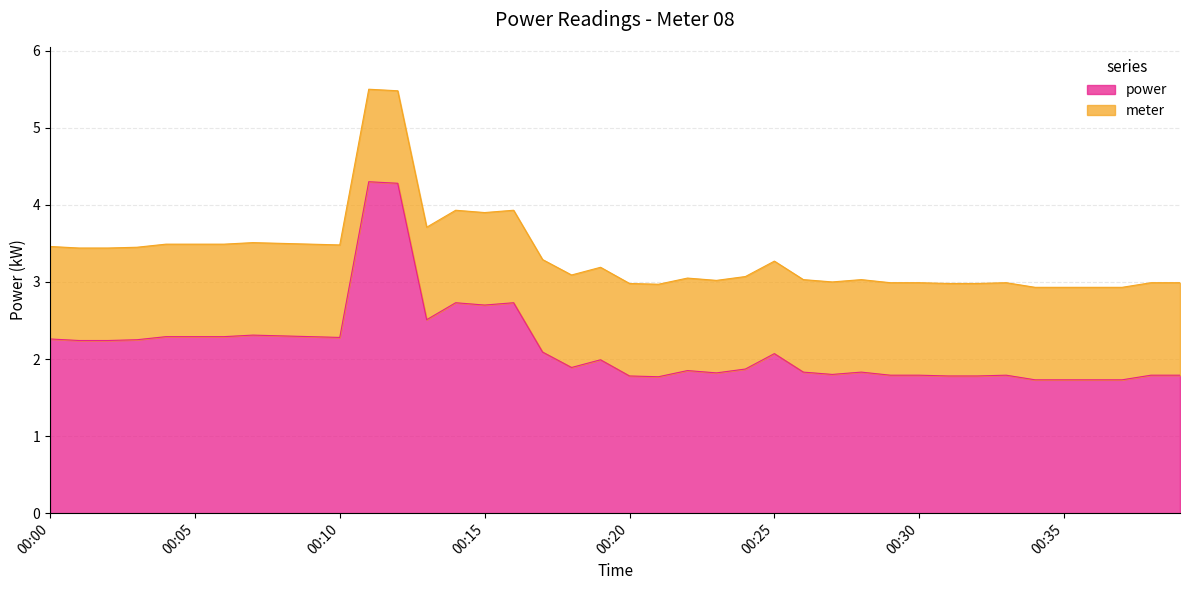

Which series has the widest spread of values?

power